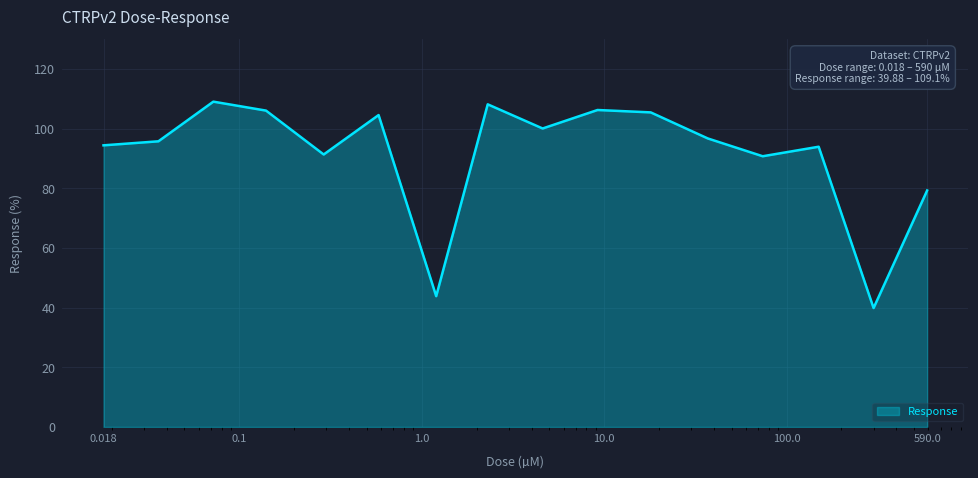

What is the smallest value displayed?

39.9